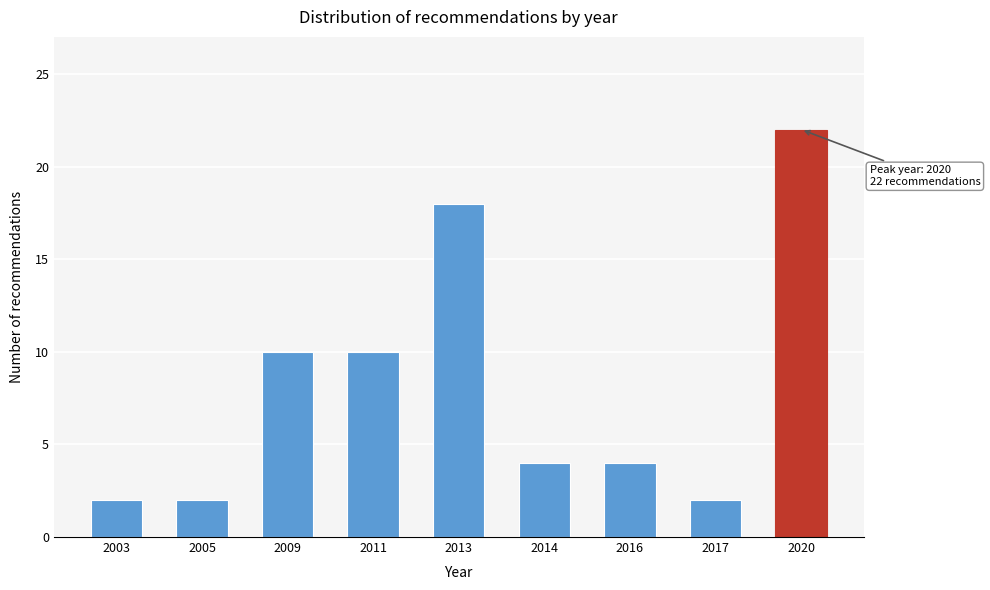

Reading left to right, extract all data points from this chart.

2003=2	2005=2	2009=10	2011=10	2013=18	2014=4	2016=4	2017=2	2020=22